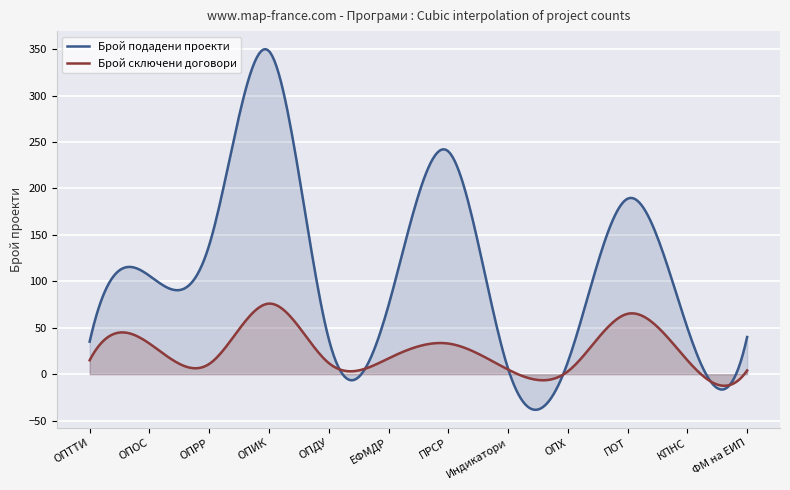

What are all the series names shown in the legend?

Брой подадени проекти, Брой сключени договори